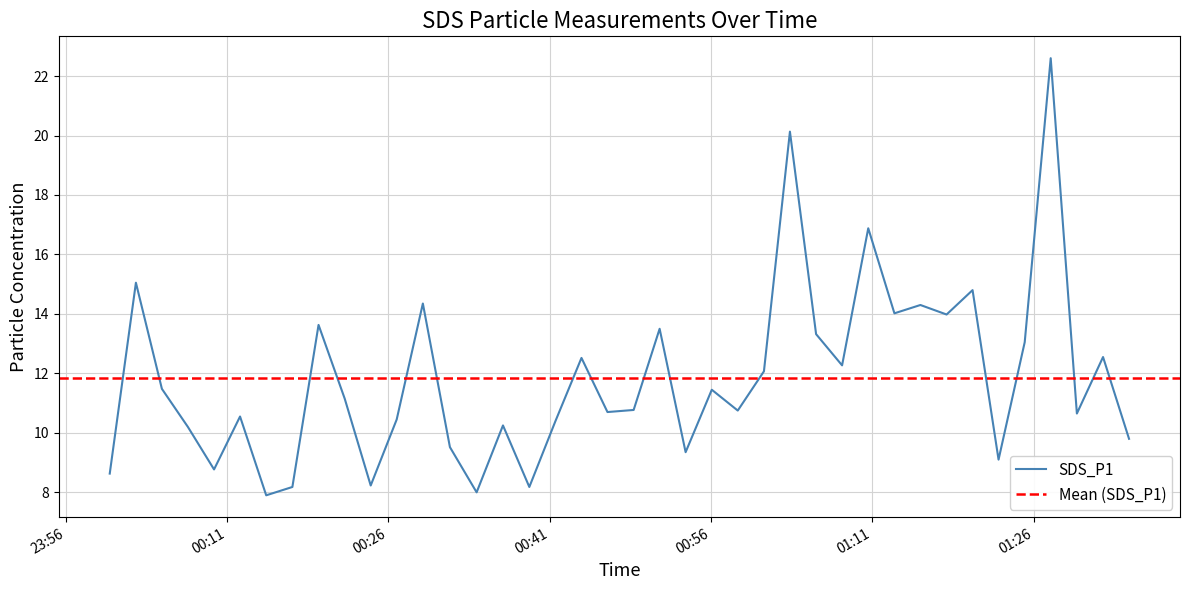

What is the change in value from 2024/02/29 00:14:39 to 2024/02/29 00:56:05?

+3.5